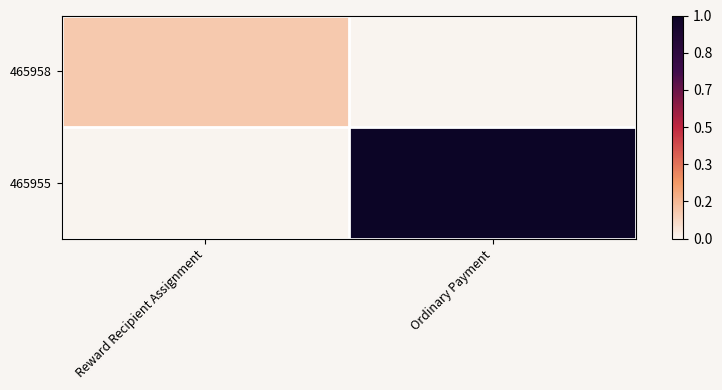

Which has a higher value, Reward Recipient Assignment or Ordinary Payment?

Reward Recipient Assignment